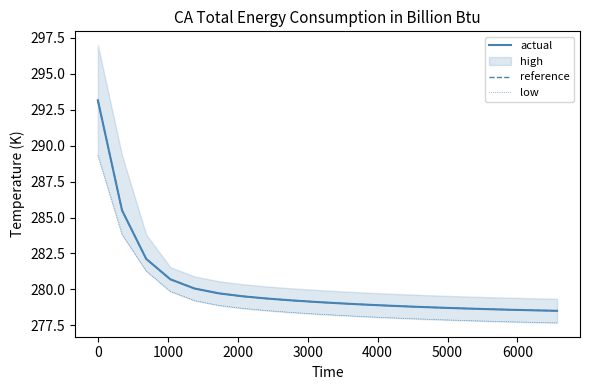

What is the lowest value of the actual series?

278.5